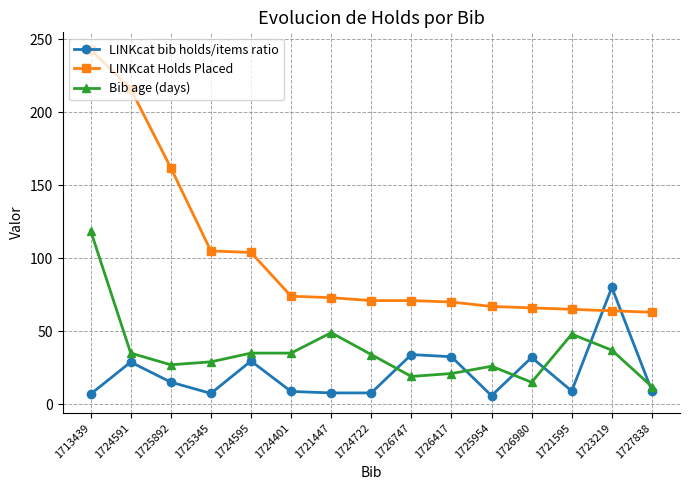

What is the greatest value displayed?

243.0